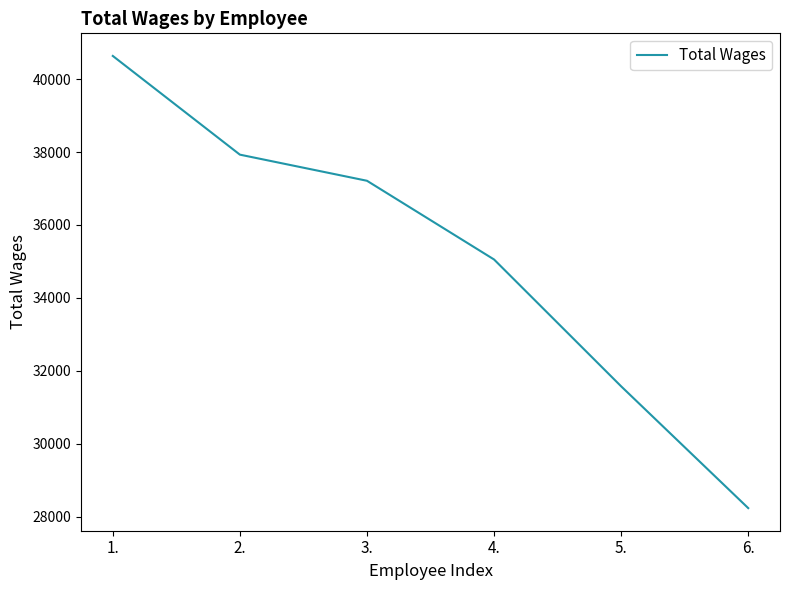

What position from the right is 3.?

4